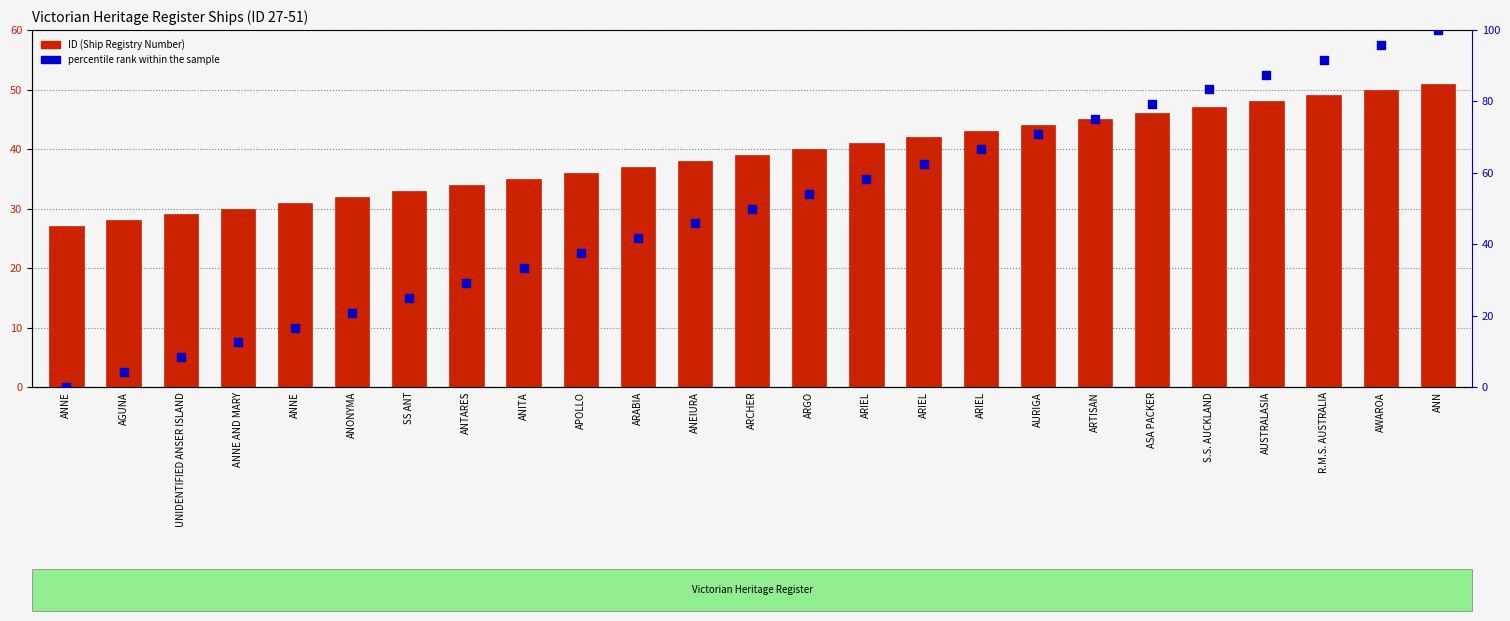

At which category is the sum across all series the highest?

ANN